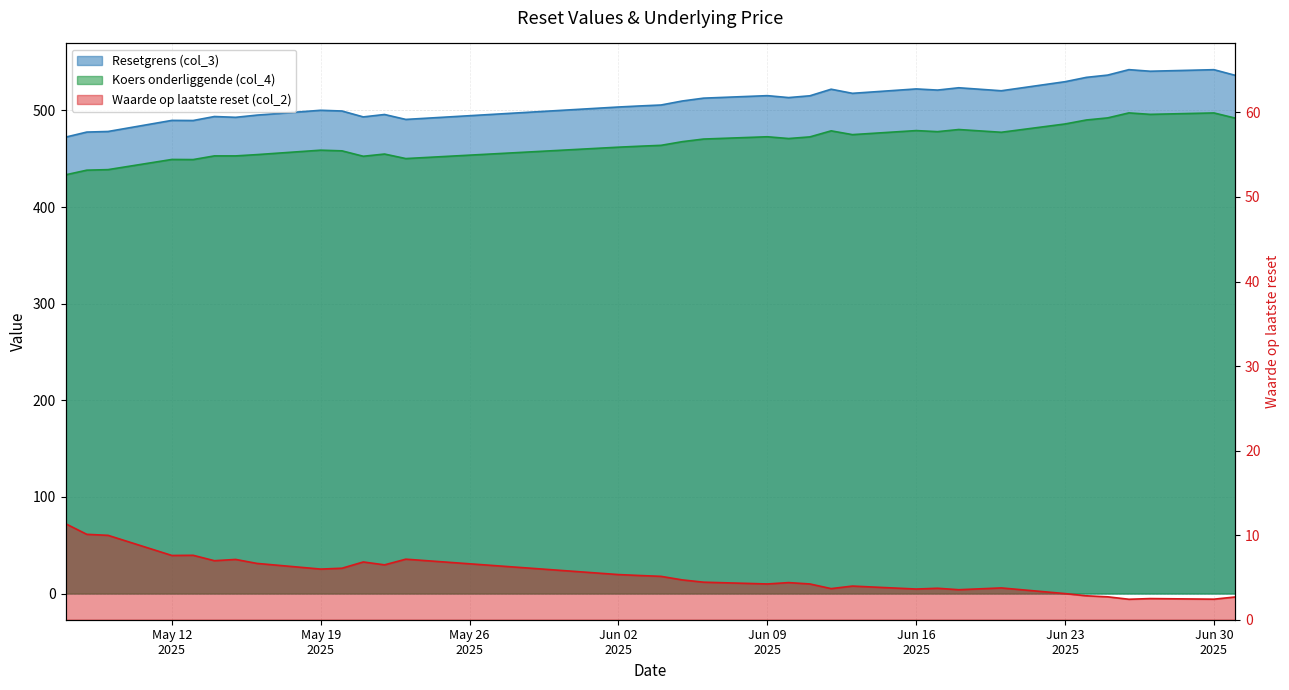

What is the greatest value displayed?

542.2